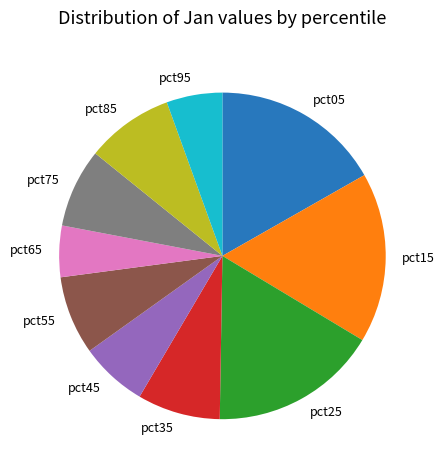

Which has a higher value, pct25 or pct85?

pct25